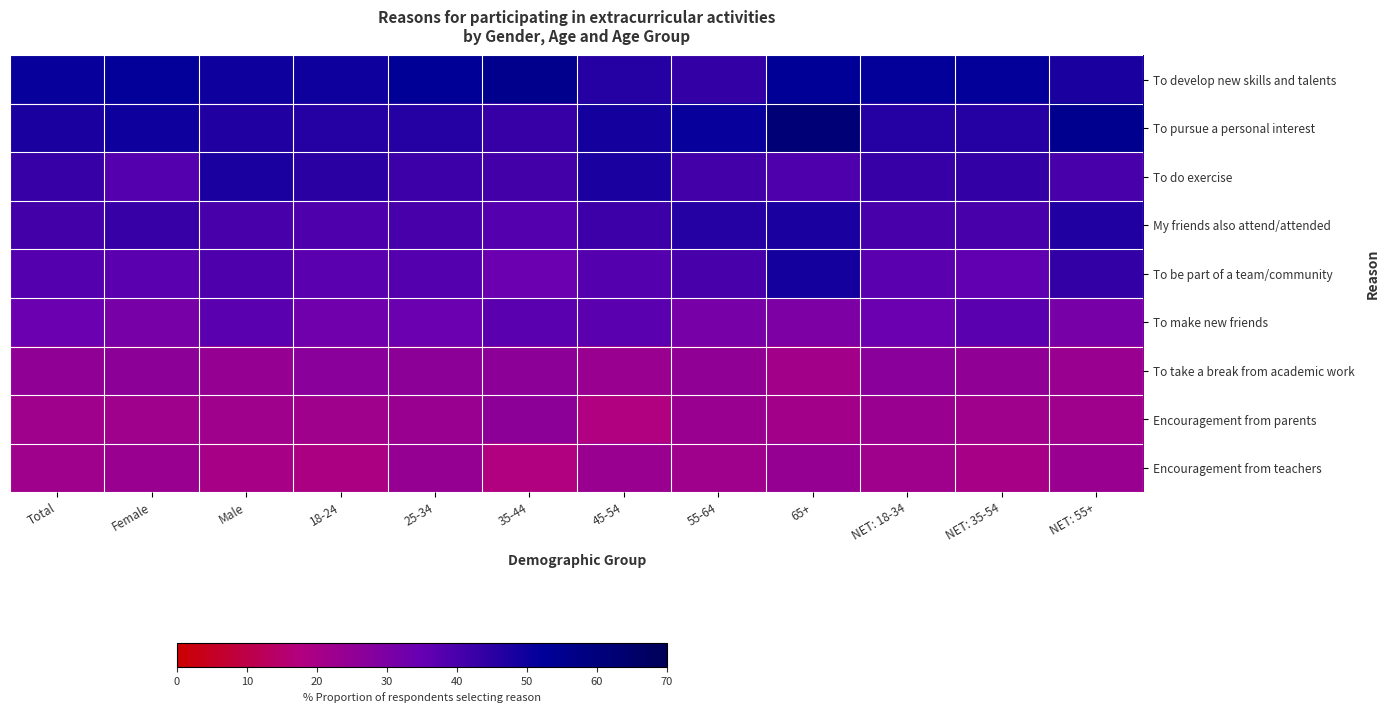

Reading left to right, transcribe all the data shown in this chart.

To develop new skills and talents: Total=0.5	Female=0.5	Male=0.5	18-24=0.5	25-34=0.5	35-44=0.6	45-54=0.5	55-64=0.4	65+=0.5	NET: 18-34=0.5	NET: 35-54=0.5	NET: 55+=0.5
To pursue a personal interest: Total=0.5	Female=0.5	Male=0.5	18-24=0.5	25-34=0.5	35-44=0.4	45-54=0.5	55-64=0.5	65+=0.6	NET: 18-34=0.5	NET: 35-54=0.5	NET: 55+=0.6
To do exercise: Total=0.4	Female=0.4	Male=0.5	18-24=0.5	25-34=0.4	35-44=0.4	45-54=0.5	55-64=0.4	65+=0.4	NET: 18-34=0.4	NET: 35-54=0.4	NET: 55+=0.4
My friends also attend/attended: Total=0.4	Female=0.4	Male=0.4	18-24=0.4	25-34=0.4	35-44=0.4	45-54=0.4	55-64=0.5	65+=0.5	NET: 18-34=0.4	NET: 35-54=0.4	NET: 55+=0.5
To be part of a team/community: Total=0.4	Female=0.4	Male=0.4	18-24=0.4	25-34=0.4	35-44=0.3	45-54=0.4	55-64=0.4	65+=0.5	NET: 18-34=0.4	NET: 35-54=0.4	NET: 55+=0.4
To make new friends: Total=0.3	Female=0.3	Male=0.4	18-24=0.3	25-34=0.3	35-44=0.4	45-54=0.4	55-64=0.3	65+=0.3	NET: 18-34=0.3	NET: 35-54=0.4	NET: 55+=0.3
To take a break from academic work: Total=0.2	Female=0.3	Male=0.2	18-24=0.3	25-34=0.3	35-44=0.3	45-54=0.2	55-64=0.2	65+=0.2	NET: 18-34=0.3	NET: 35-54=0.2	NET: 55+=0.2
Encouragement from parents: Total=0.2	Female=0.2	Male=0.2	18-24=0.2	25-34=0.2	35-44=0.3	45-54=0.2	55-64=0.2	65+=0.2	NET: 18-34=0.2	NET: 35-54=0.2	NET: 55+=0.2
Encouragement from teachers: Total=0.2	Female=0.2	Male=0.2	18-24=0.2	25-34=0.2	35-44=0.2	45-54=0.2	55-64=0.2	65+=0.2	NET: 18-34=0.2	NET: 35-54=0.2	NET: 55+=0.2